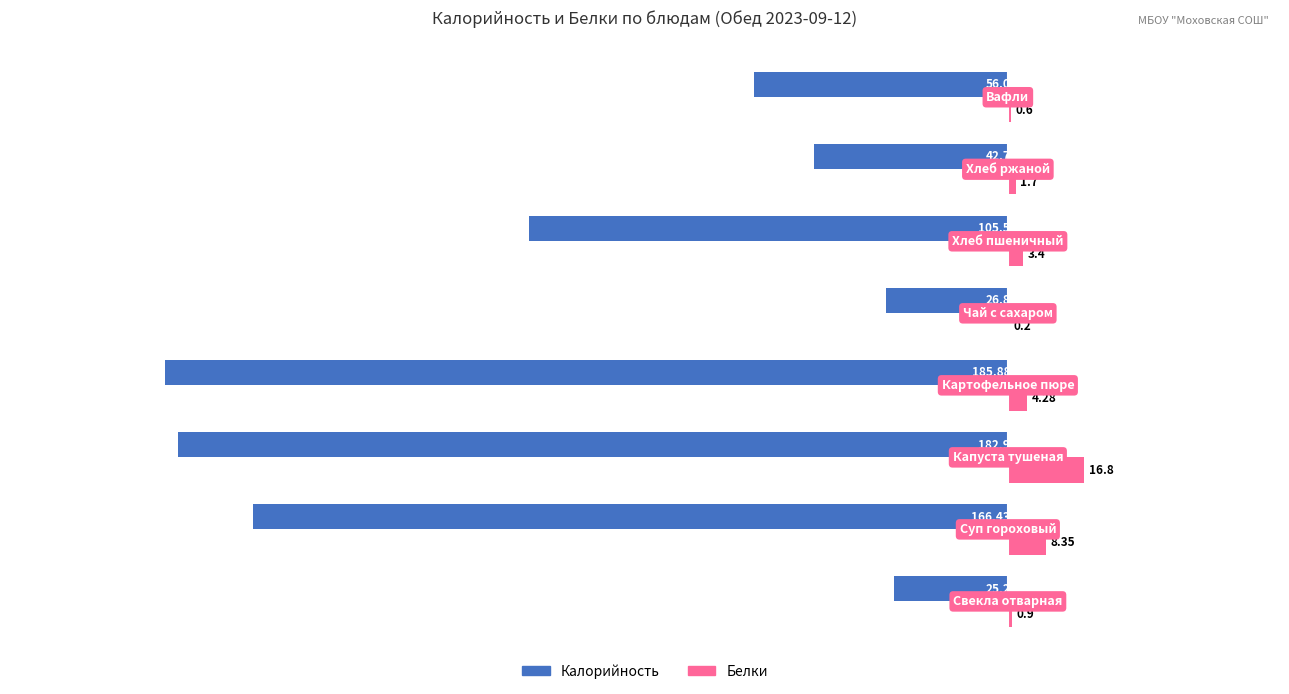

What is the sum of all Калорийность values?

-791.4